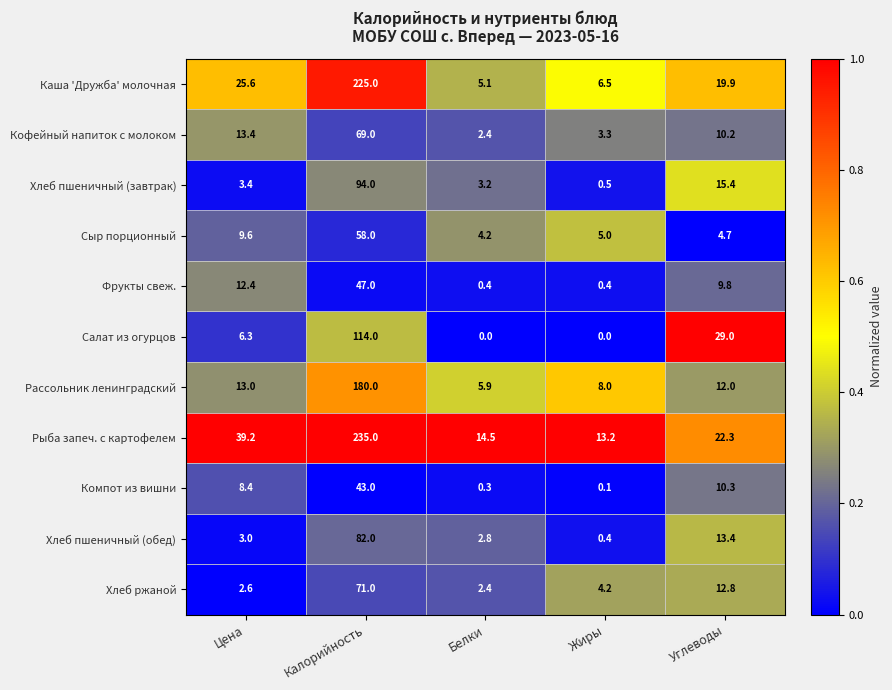

What is the difference between the Хлеб ржаной values at Калорийность and Цена?

68.4